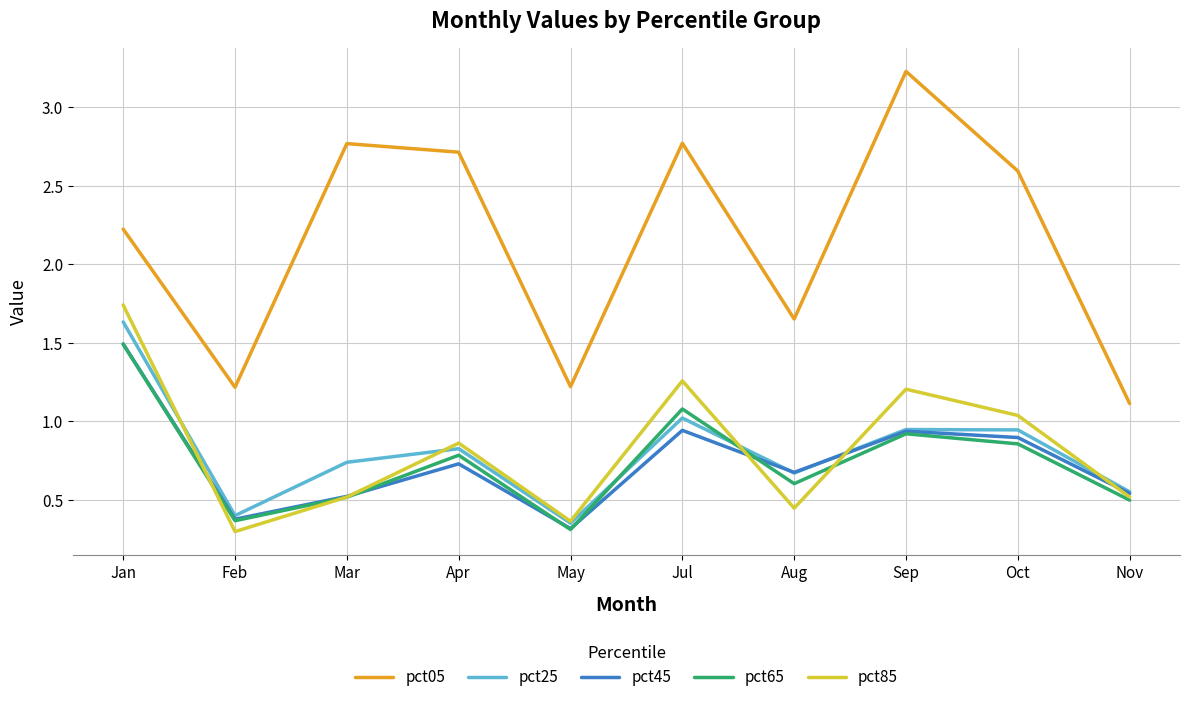

What position from the right is Jul?

5